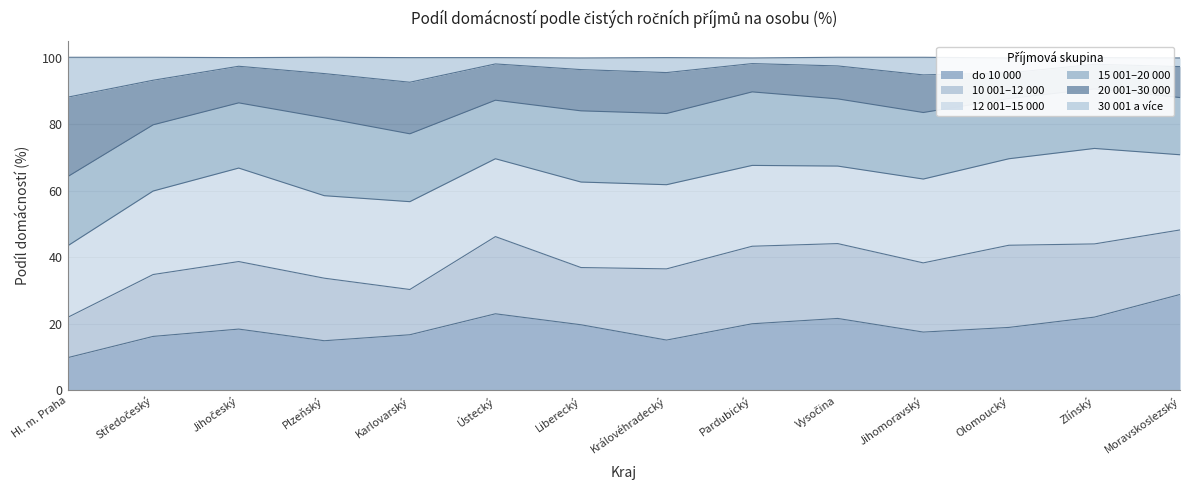

True or false: 20 001–30 000 has more than 2 points higher than both neighbors.

True